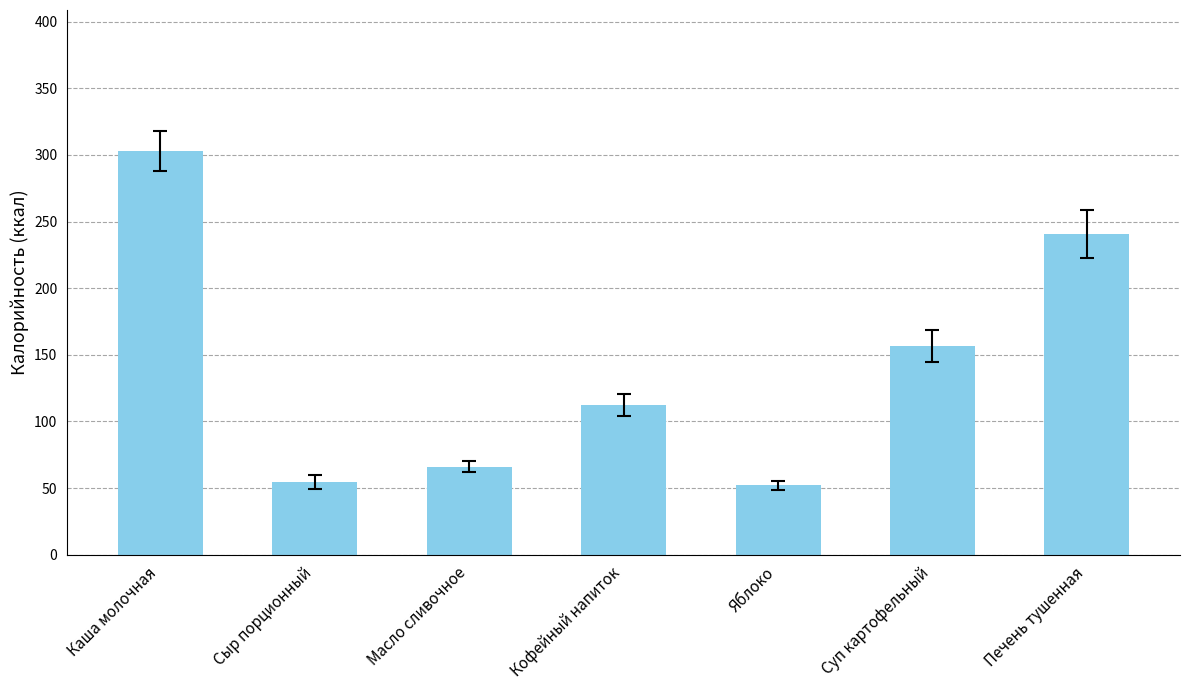

Are the bars horizontal?

No